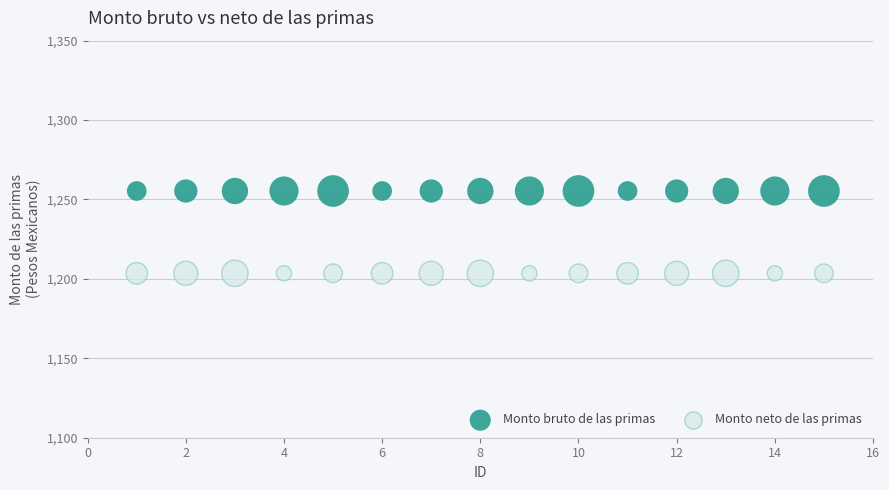

Which series contains the highest Y value?

Monto bruto de las primas